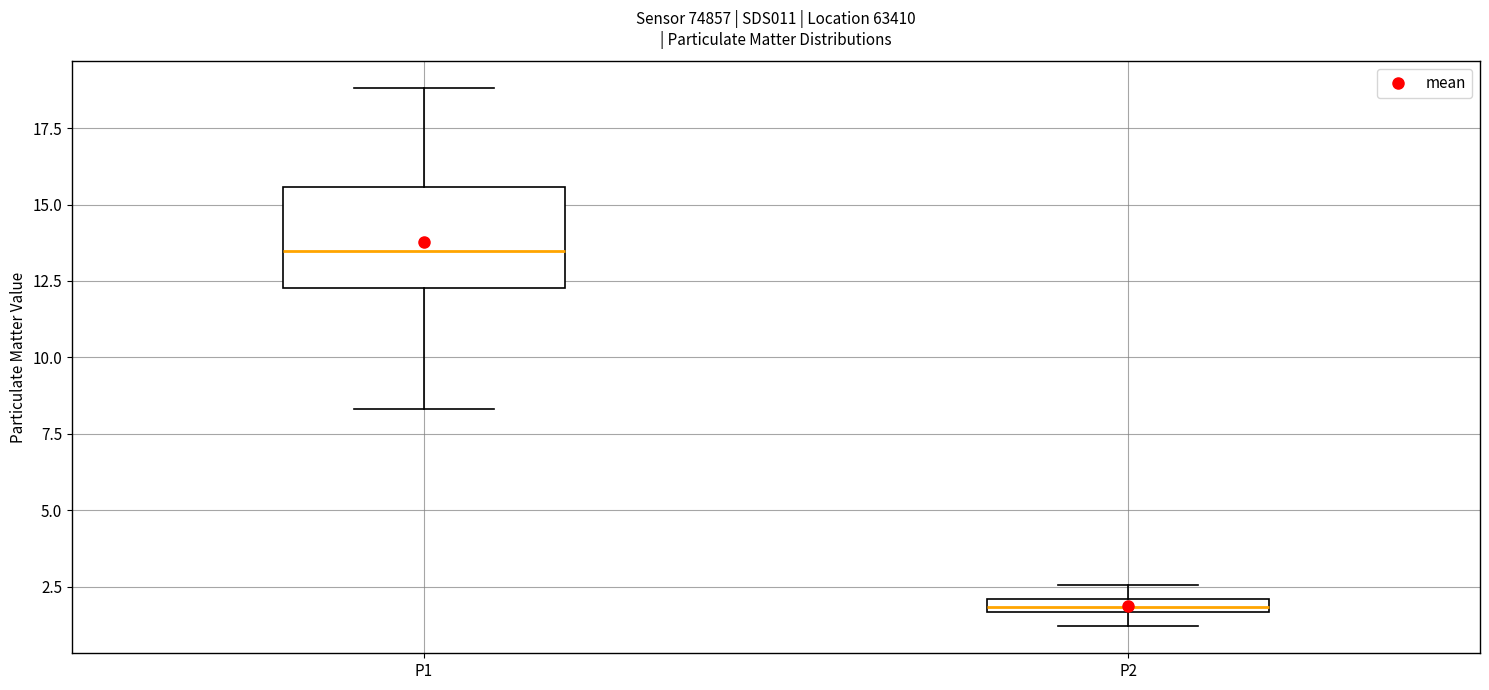

Which box has the highest median line?

P1